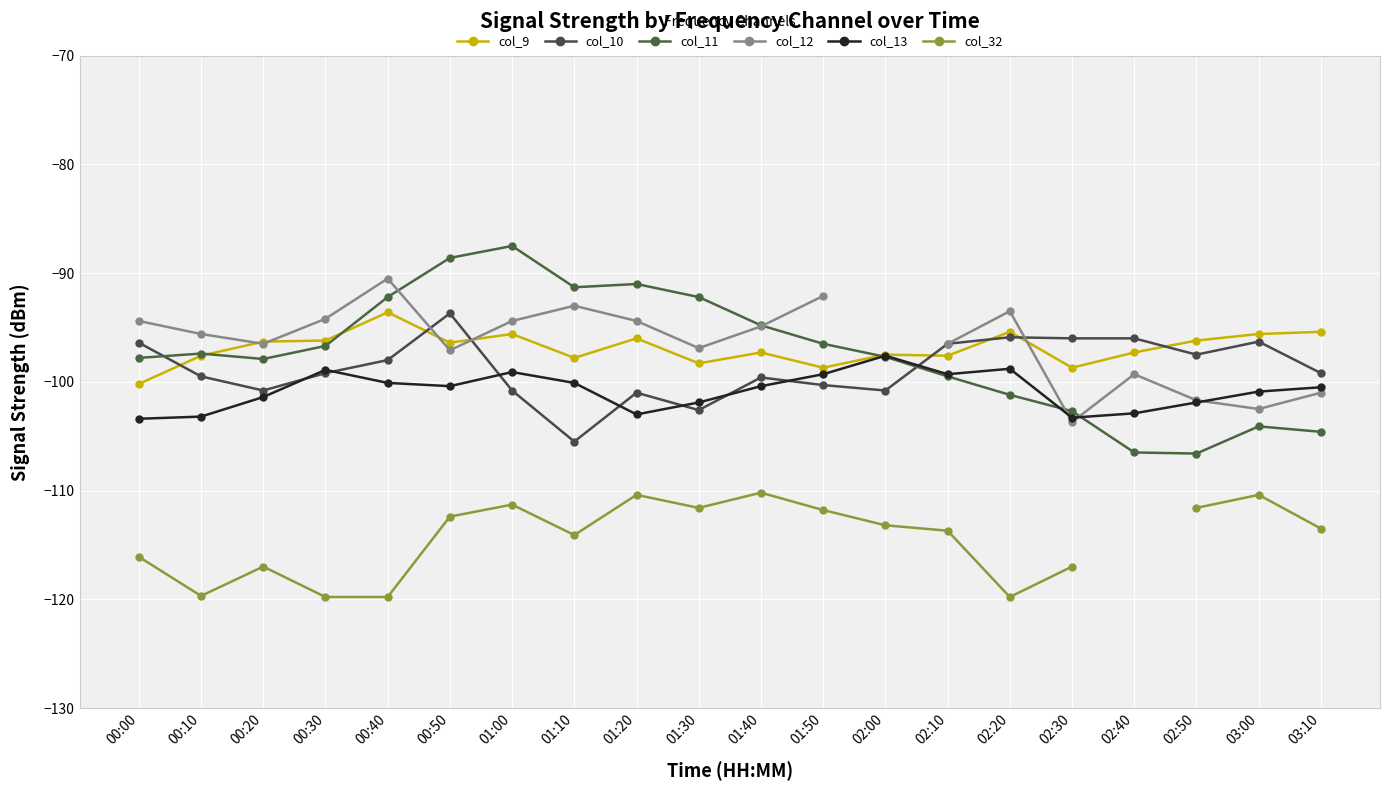

How many values in the col_10 series exceed -99?

9